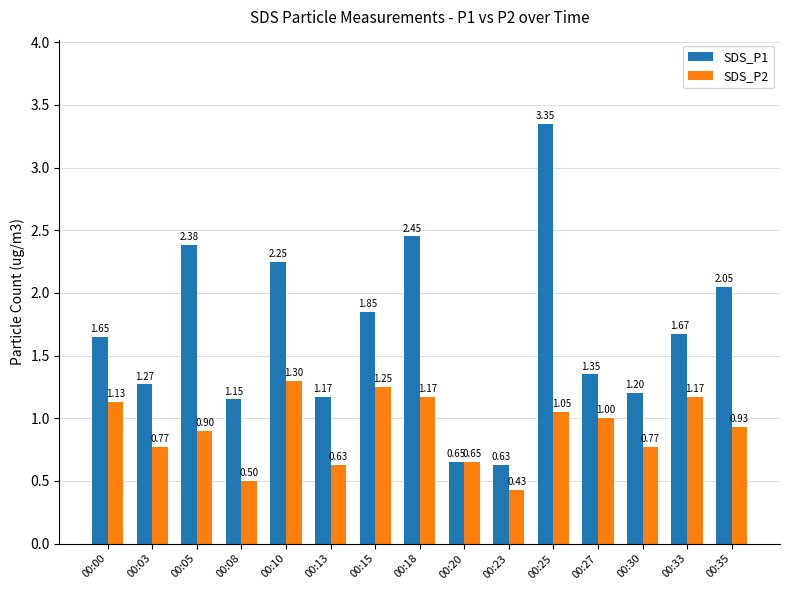

What is the difference between the maximum and minimum values in the SDS_P1 series?

2.7